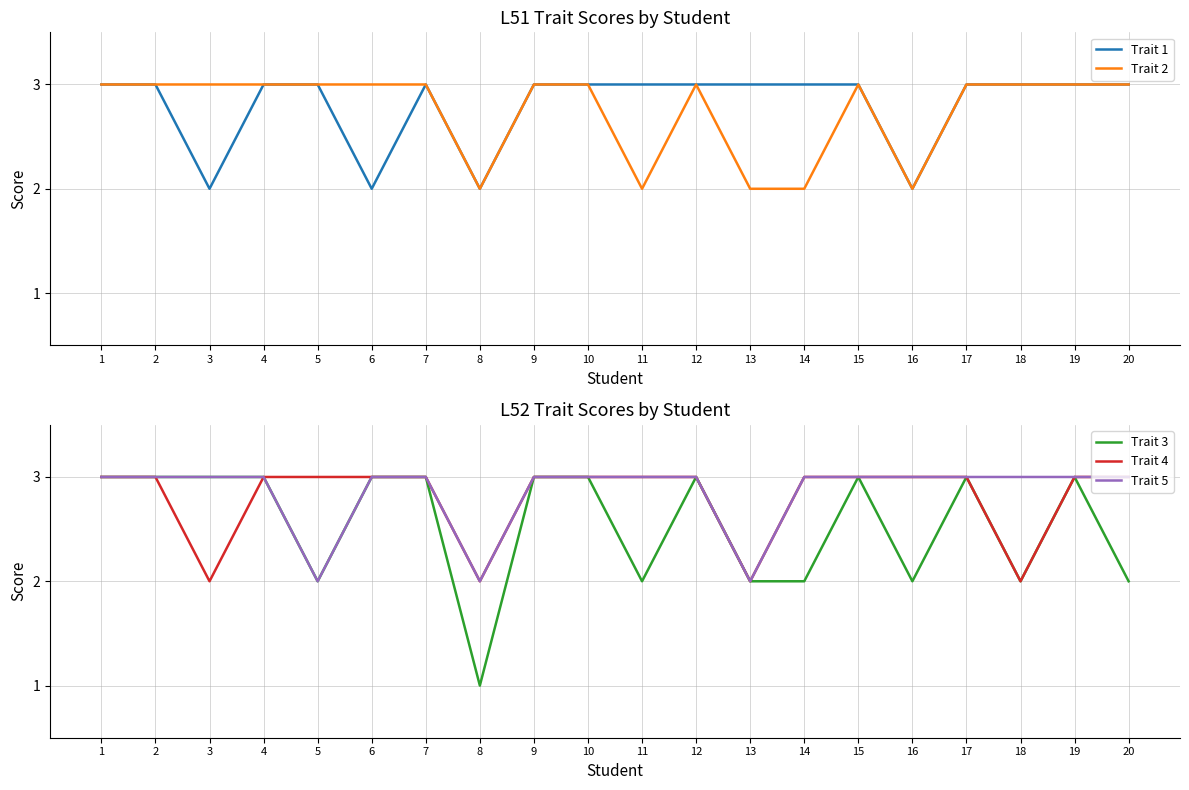

Between 7 and 20, which is larger?

7